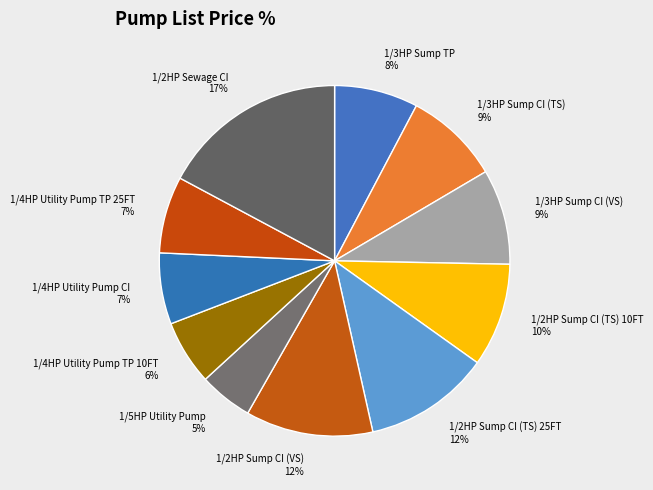

How many slices are in this pie chart?

11